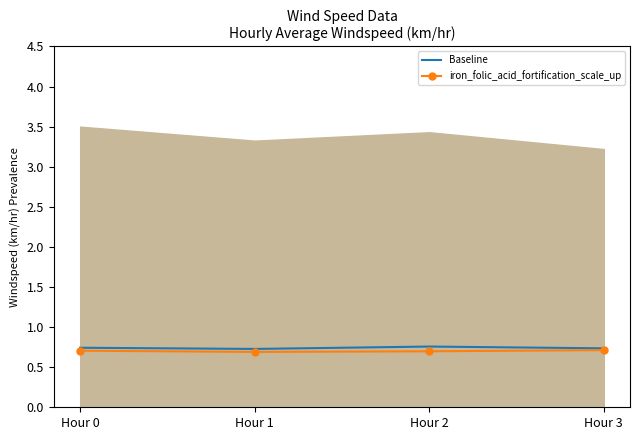

Reading right to left, transcribe all the data shown in this chart.

Baseline: 0.7	0.8	0.7	0.7
iron_folic_acid_fortification_scale_up: 0.7	0.7	0.7	0.7